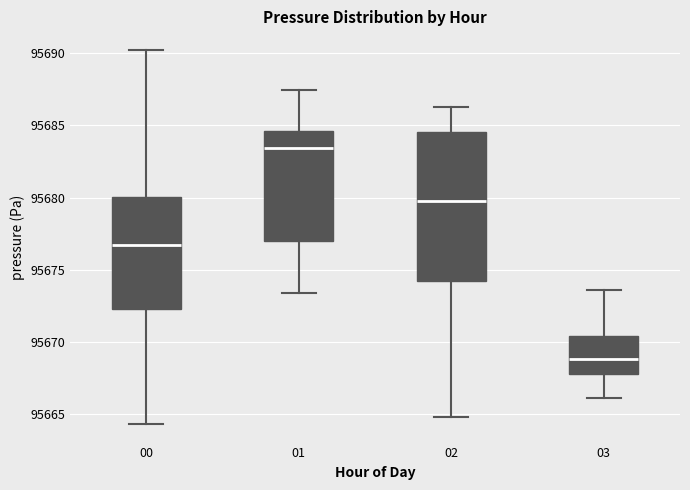

Reading left to right, transcribe this box plot: for each box, give where its median line is, the range the box spans, and where its two whiskers end, as read against the y-axis. The values are not printed on the chart, so give them approximately, as read against the axis.

00: median 95677.0, box 95672.5 to 95680.0, whiskers 95664.5 to 95690.0
01: median 95683.5, box 95677.0 to 95684.5, whiskers 95673.5 to 95687.5
02: median 95680.0, box 95674.5 to 95684.5, whiskers 95665.0 to 95686.5
03: median 95669.0, box 95668.0 to 95670.5, whiskers 95666.0 to 95673.5